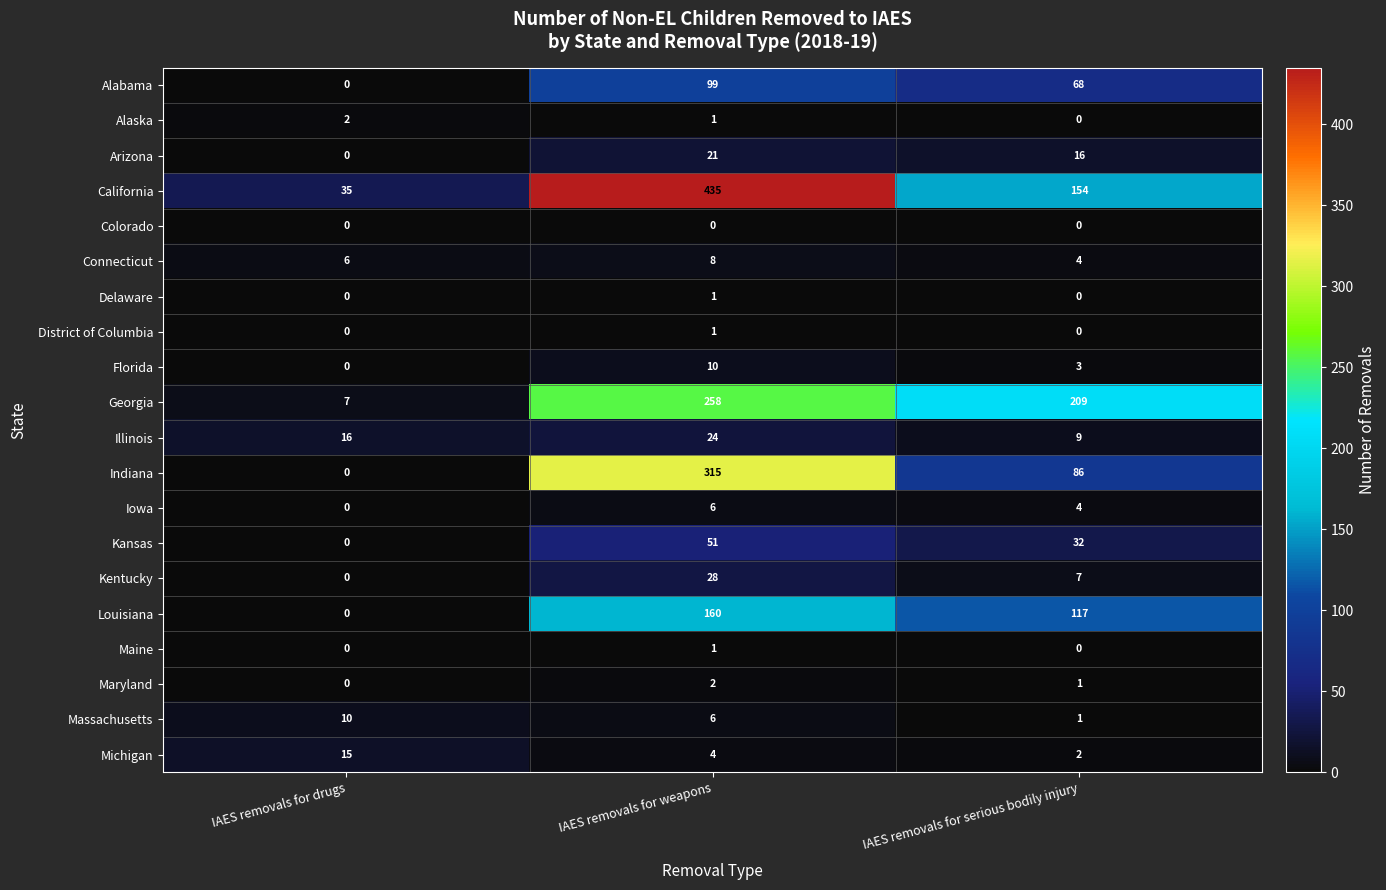

At how many categories does at least one series exceed 167?

2